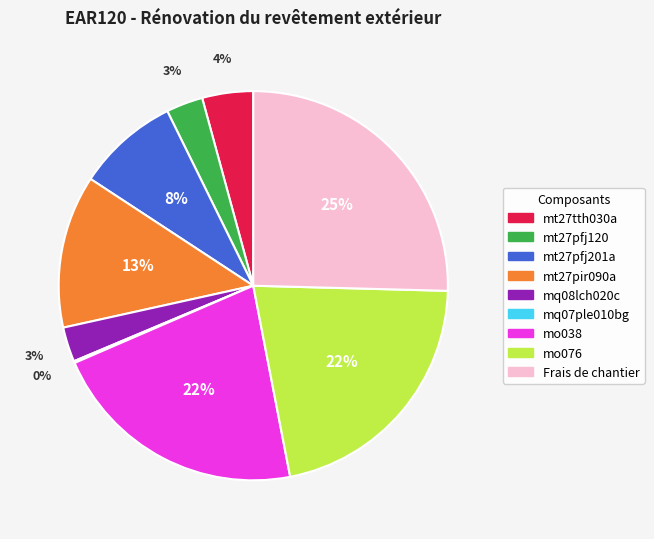

To the nearest percent, what percentage of the pie is mt27pir090a?

13%